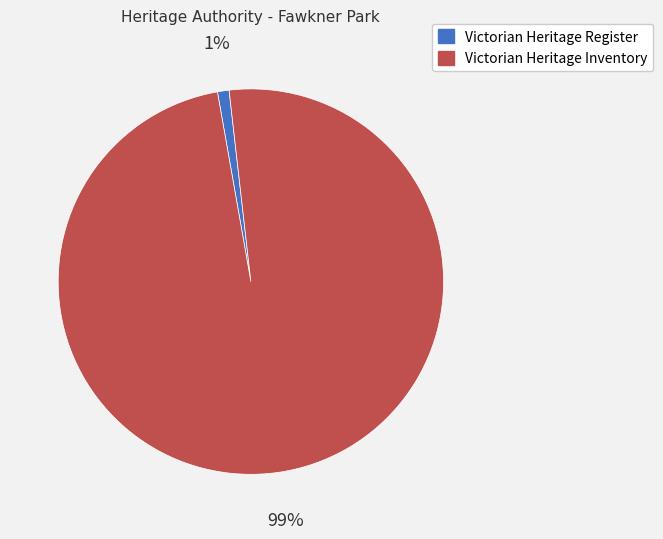

To the nearest percent, what is the difference between the Victorian Heritage Inventory and Victorian Heritage Register slice percentages?

98%